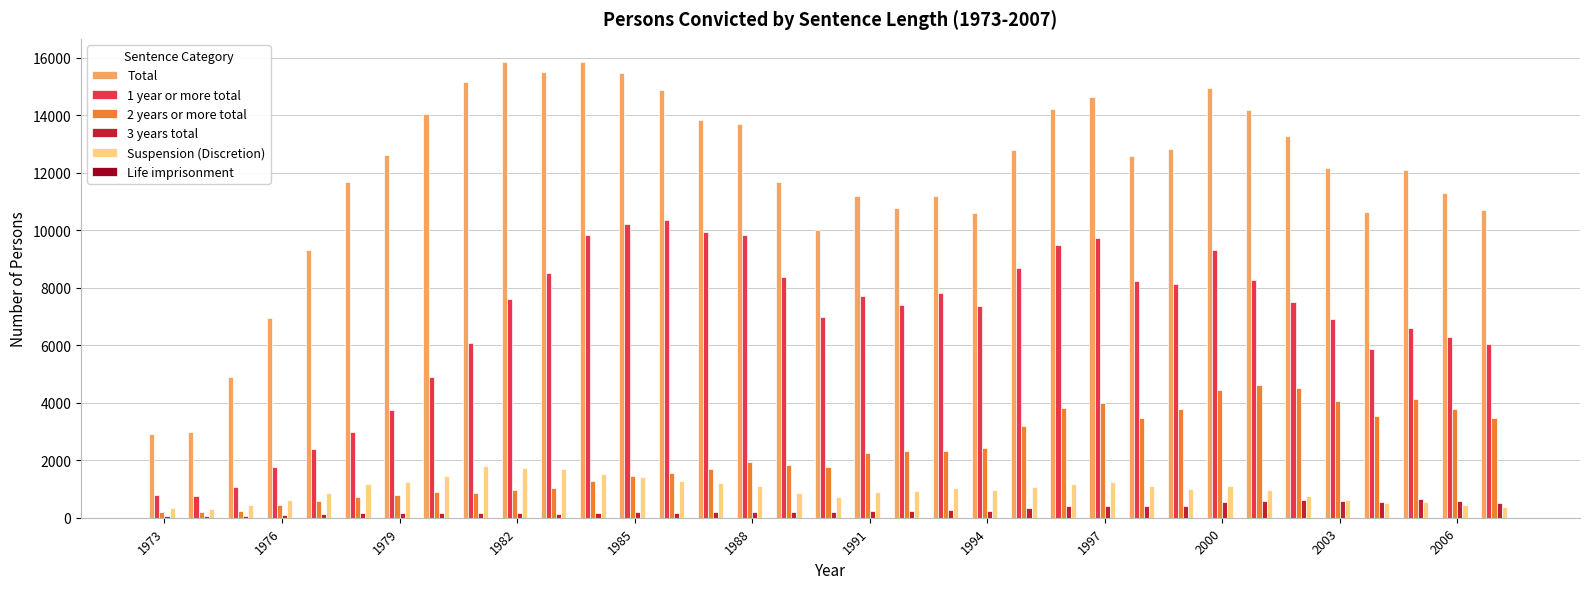

Which series has the largest total across all categories?

Total